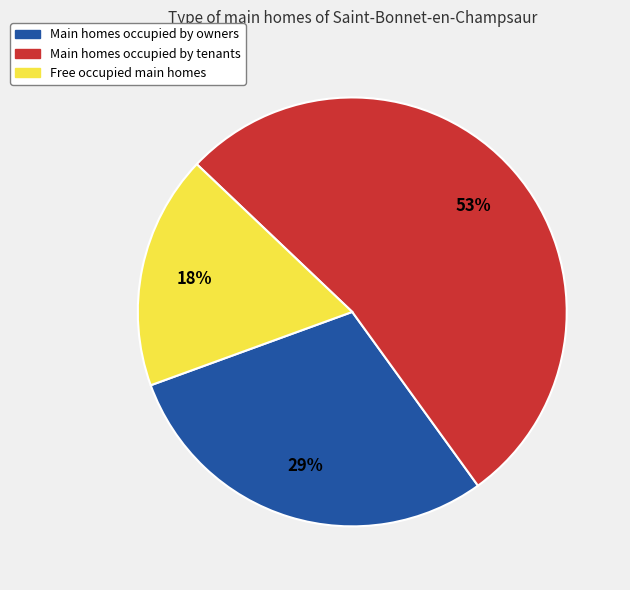

Is there a majority slice in this chart?

Yes